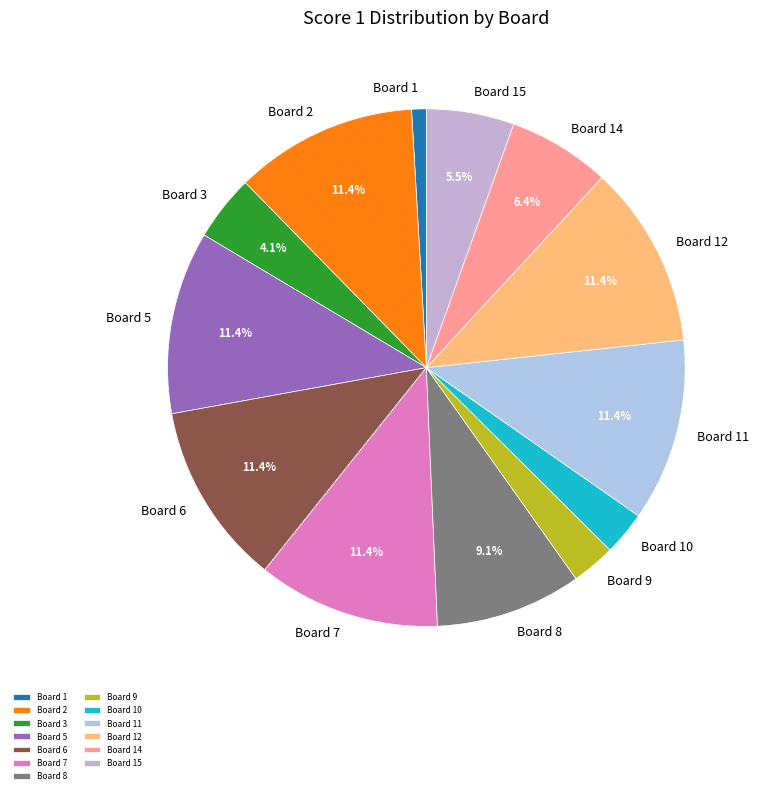

Does Board 5 represent more than half of the total?

No